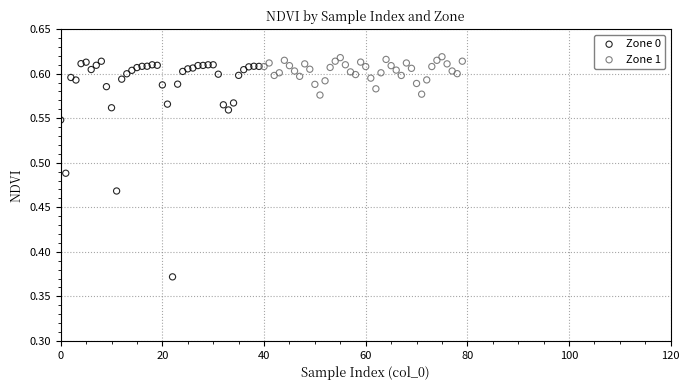

Which series reaches the minimum Y coordinate?

Zone 0